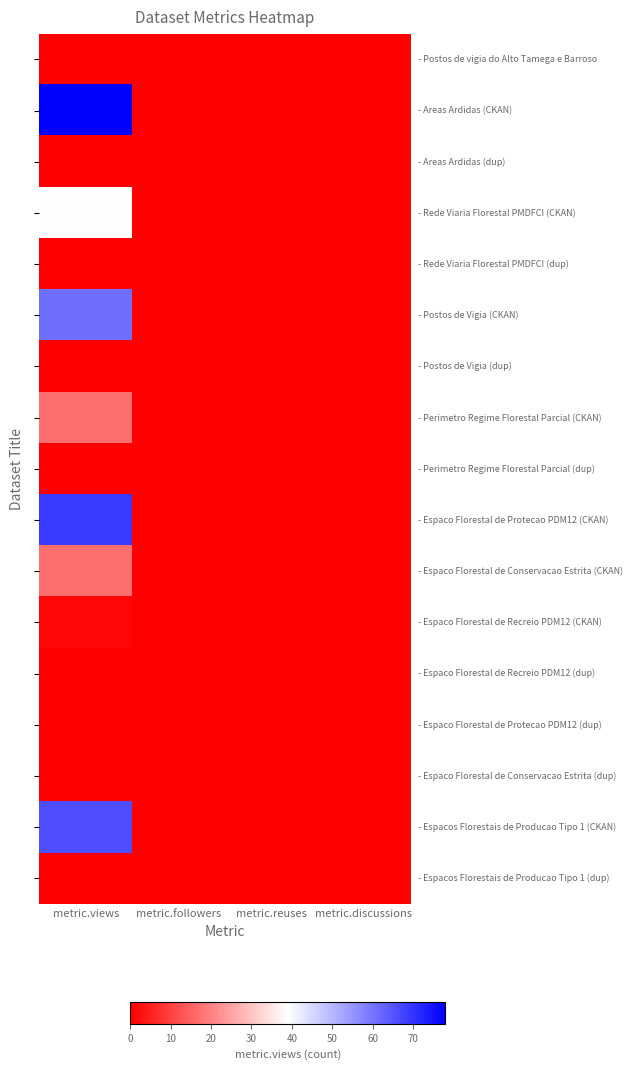

Between metric.reuses and metric.discussions, which is larger?

metric.reuses